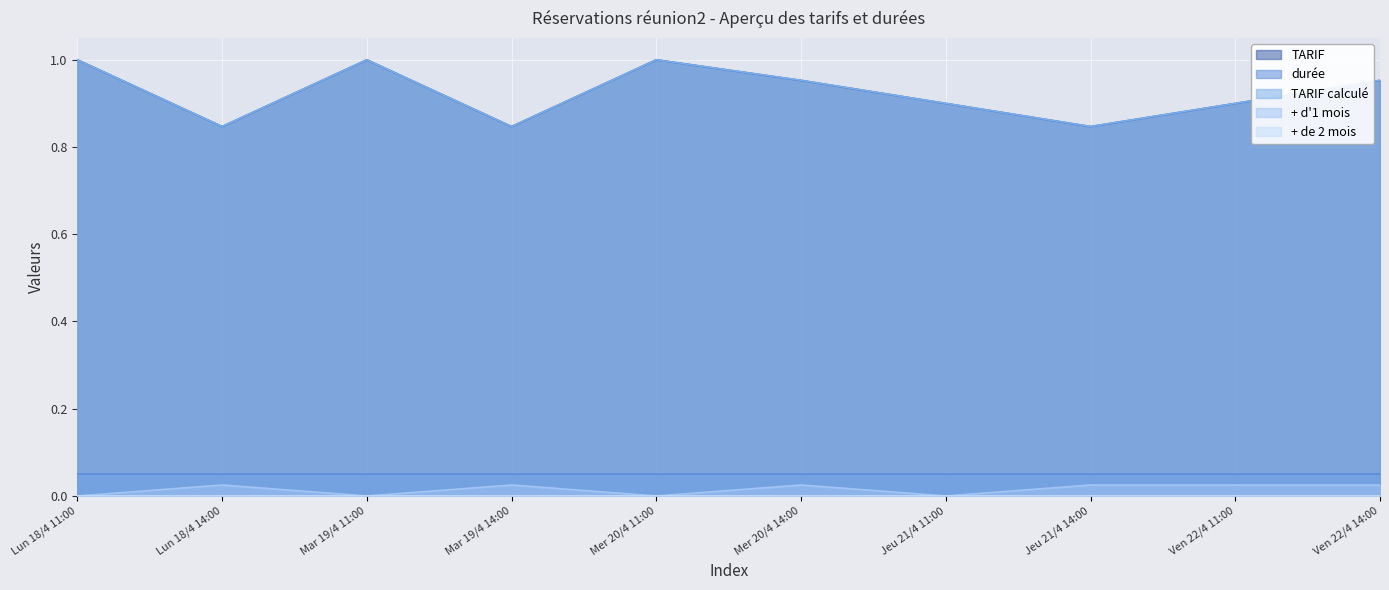

Is the value of TARIF calculé at Lun 18/4 14:00 greater than the value of + d'1 mois at Jeu 21/4 11:00?

Yes